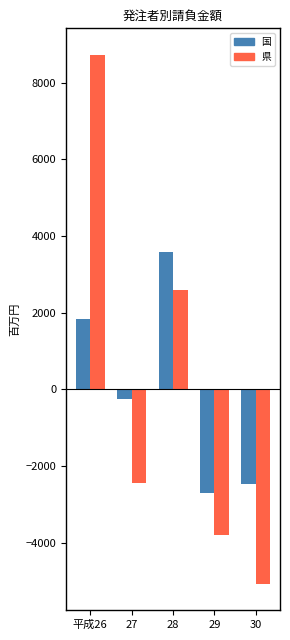

At how many categories does at least one series exceed 8075?

1